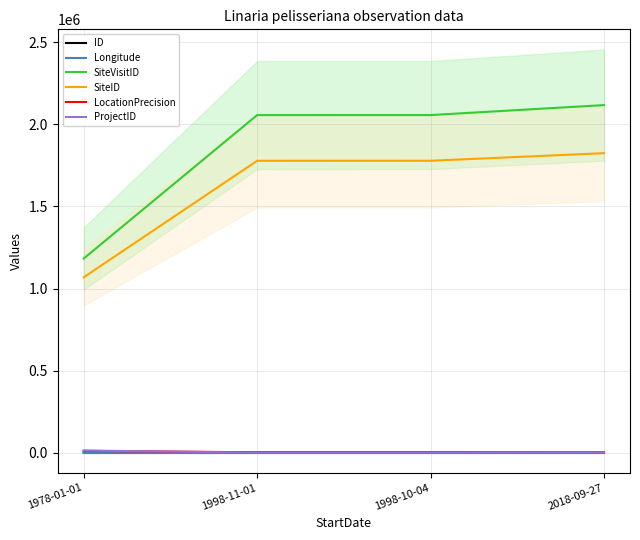

Which label corresponds to the largest value in the chart?

2018-09-27